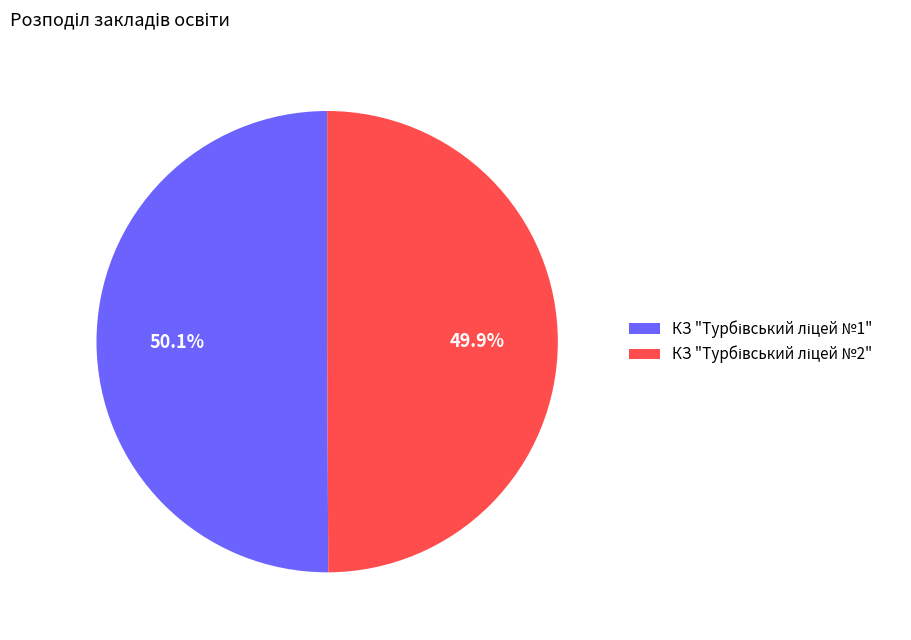

How many segments does this pie chart have?

2